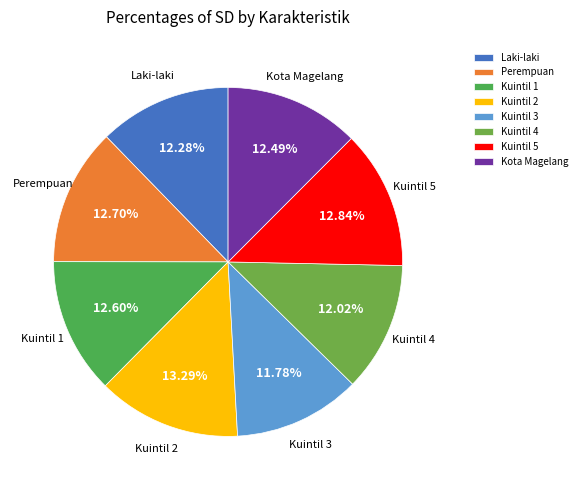

Does Laki-laki represent more than half of the total?

No